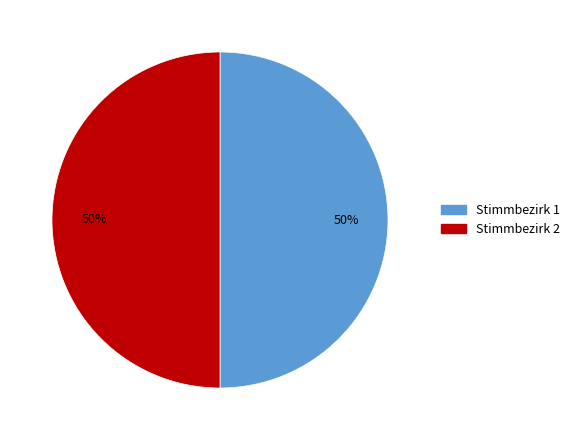

To the nearest percent, what is the average slice percentage?

50%